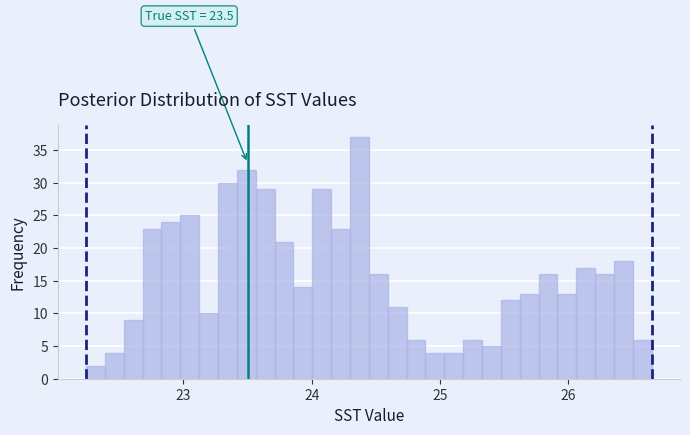

Read against the x-axis, roughly where is the centre of the tallest bar?

24.4